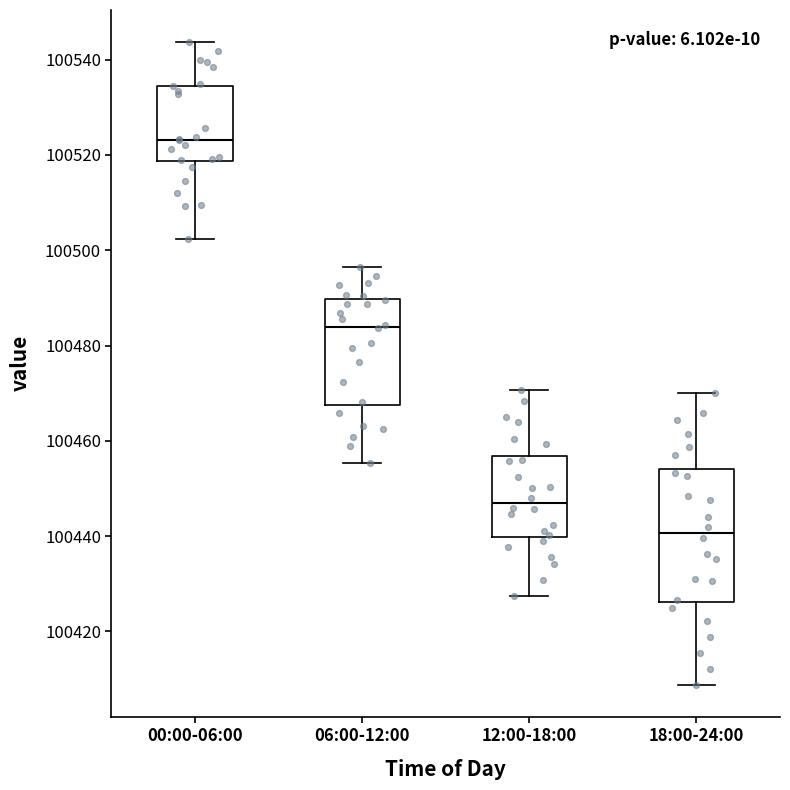

Comparing the boxes themselves (not the whiskers), which one is the tallest?

18:00-24:00